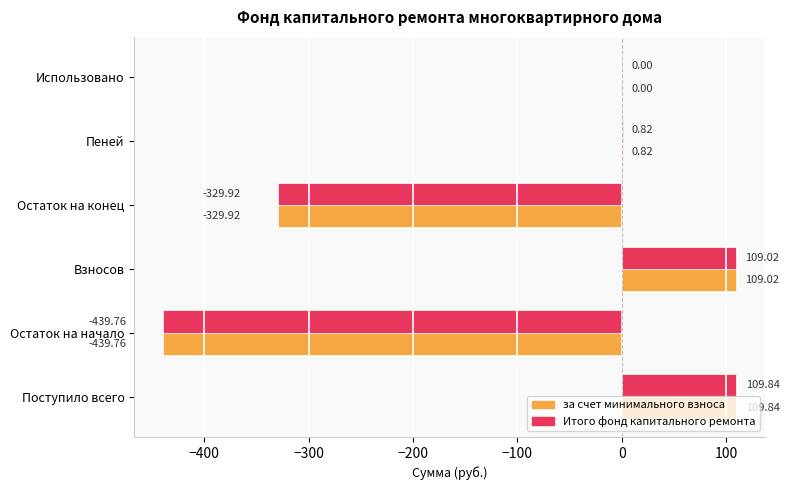

Which category has the highest value in the за счет минимального взноса series?

Поступило всего